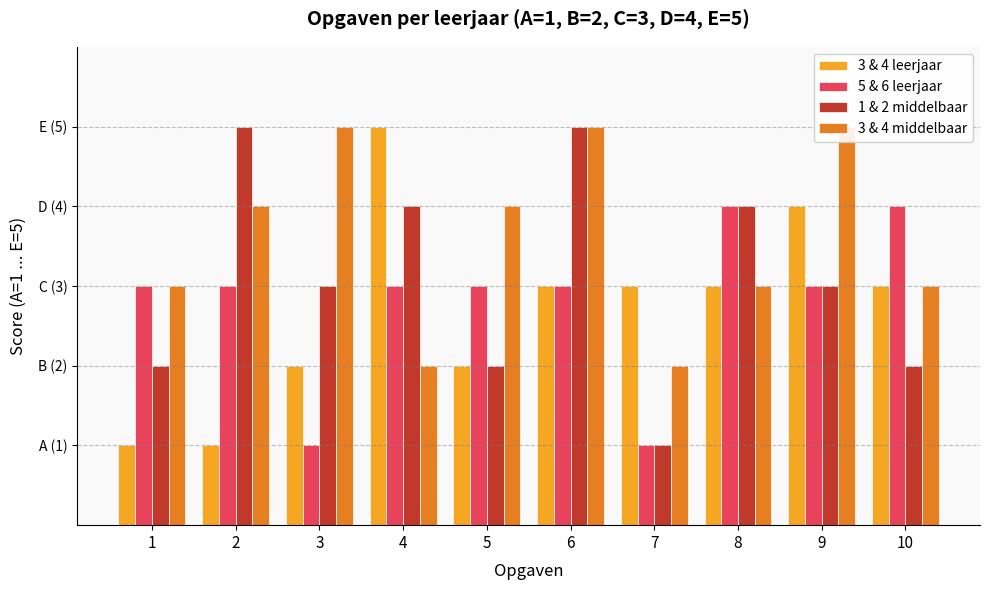

Are the bars grouped side by side (vs. stacked)?

Yes